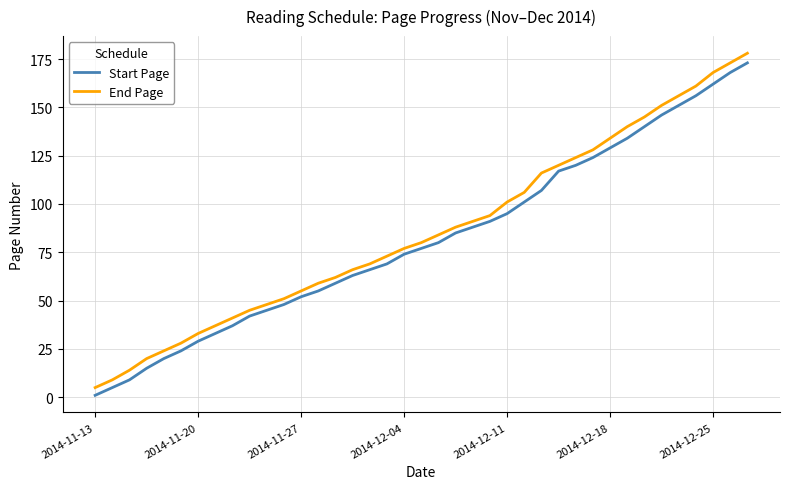

What are all the series names shown in the legend?

Start Page, End Page